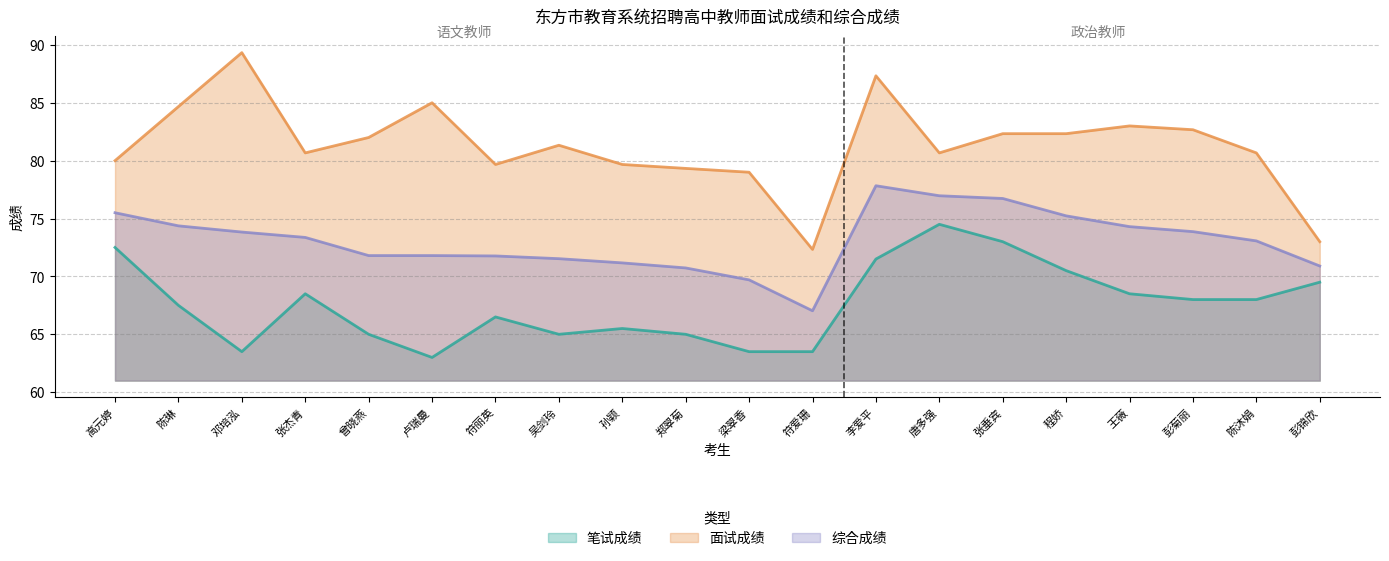

True or false: 综合成绩 and 笔试成绩 cross at least once.

False